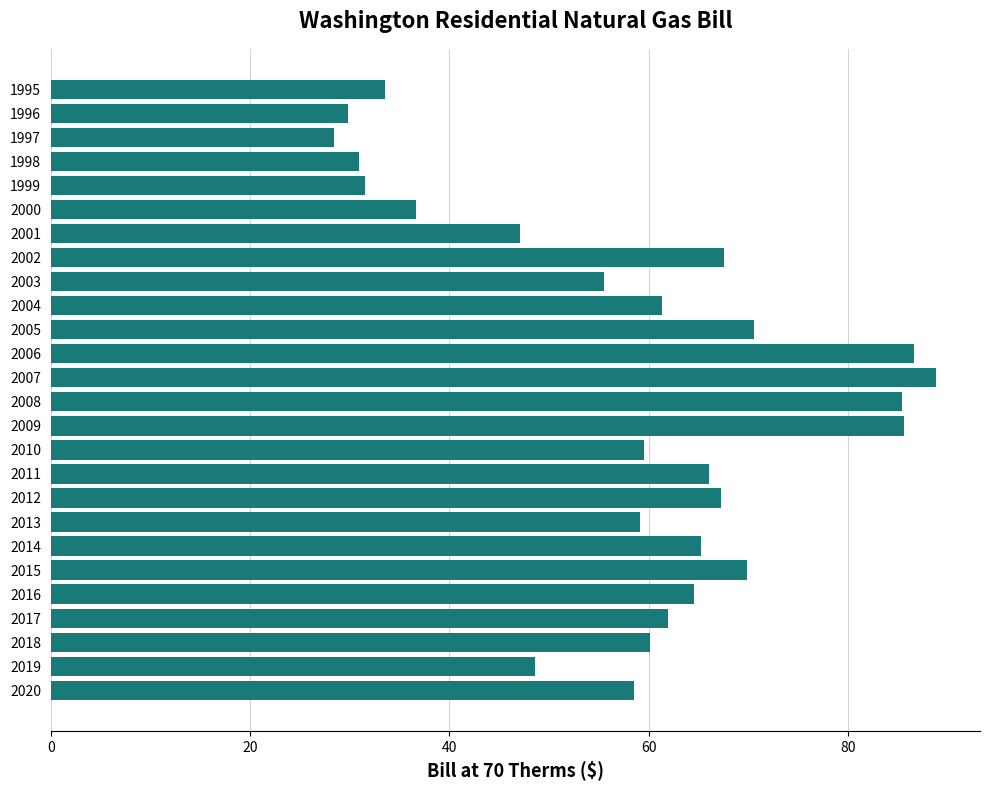

What is the smallest value displayed?

28.4